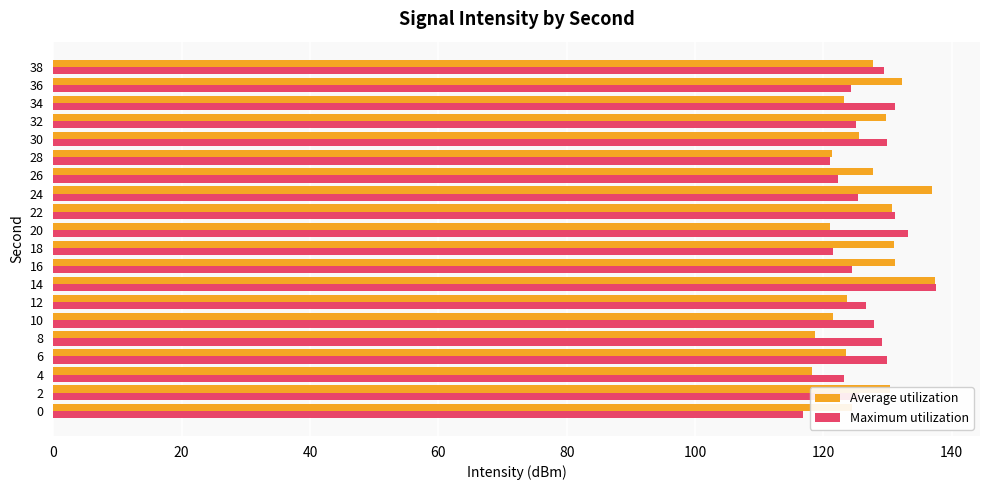

What is the spread (max minus min) of values at 12?

3.0